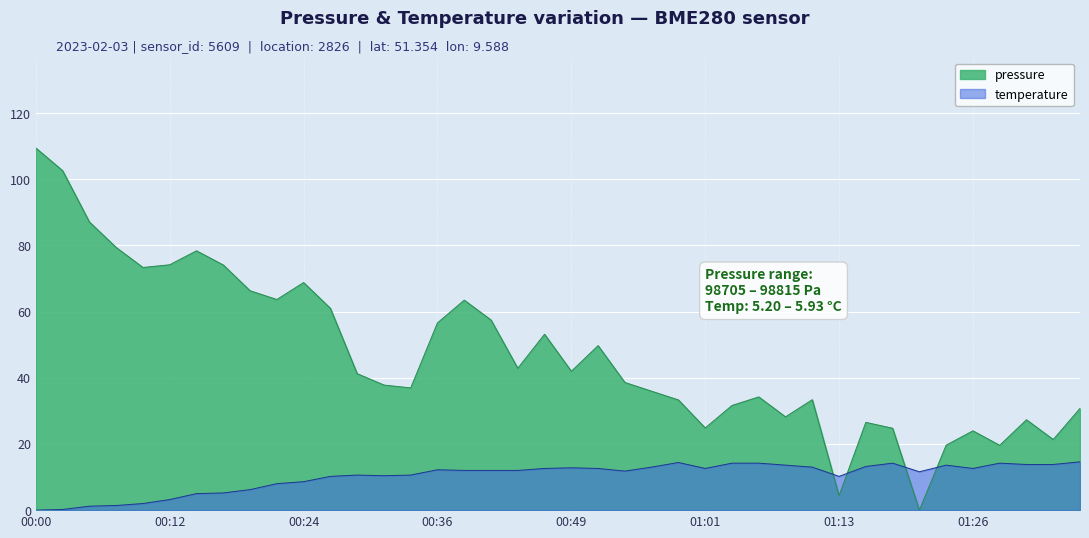

What value does the pressure series have at 00:29?

41.2